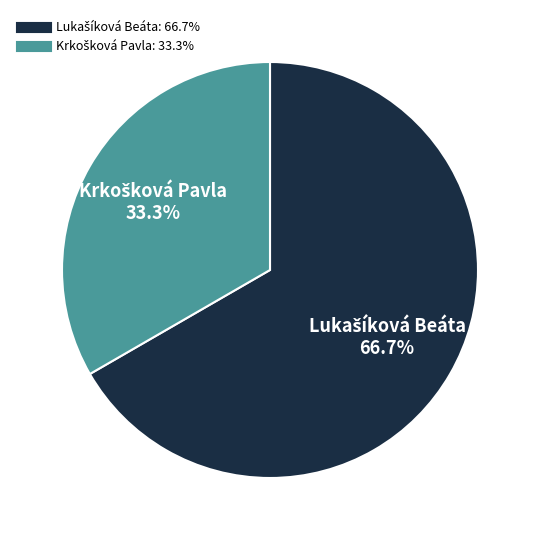

Is there any slice that represents more than half of the pie?

Yes